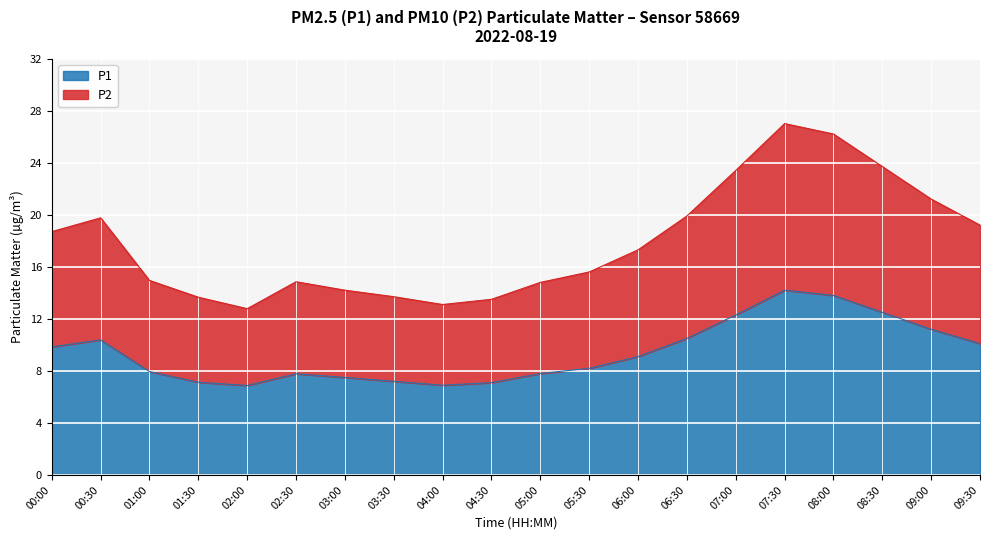

Is it true that P1 equals 18.8 at 06:30?

False